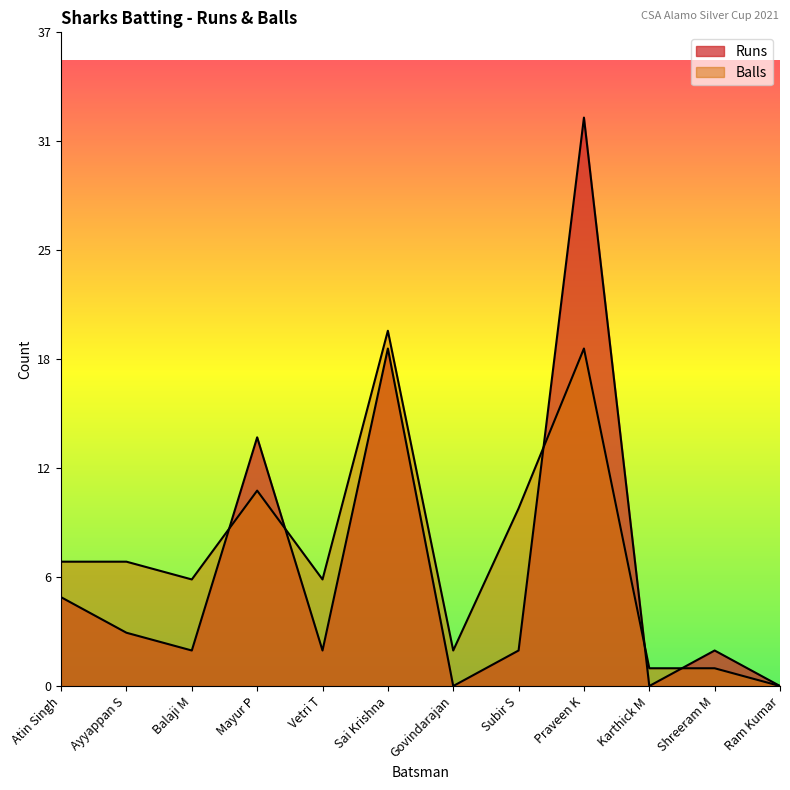

What is the label of the 4th point from the left?

Mayur P